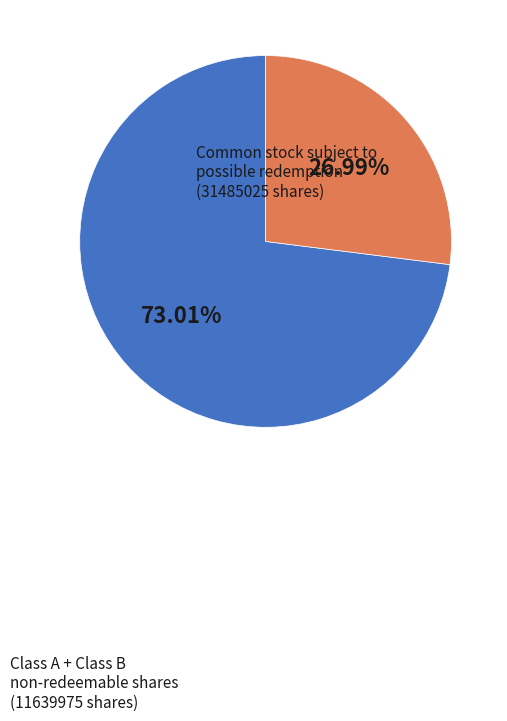

Is there a majority slice in this chart?

Yes